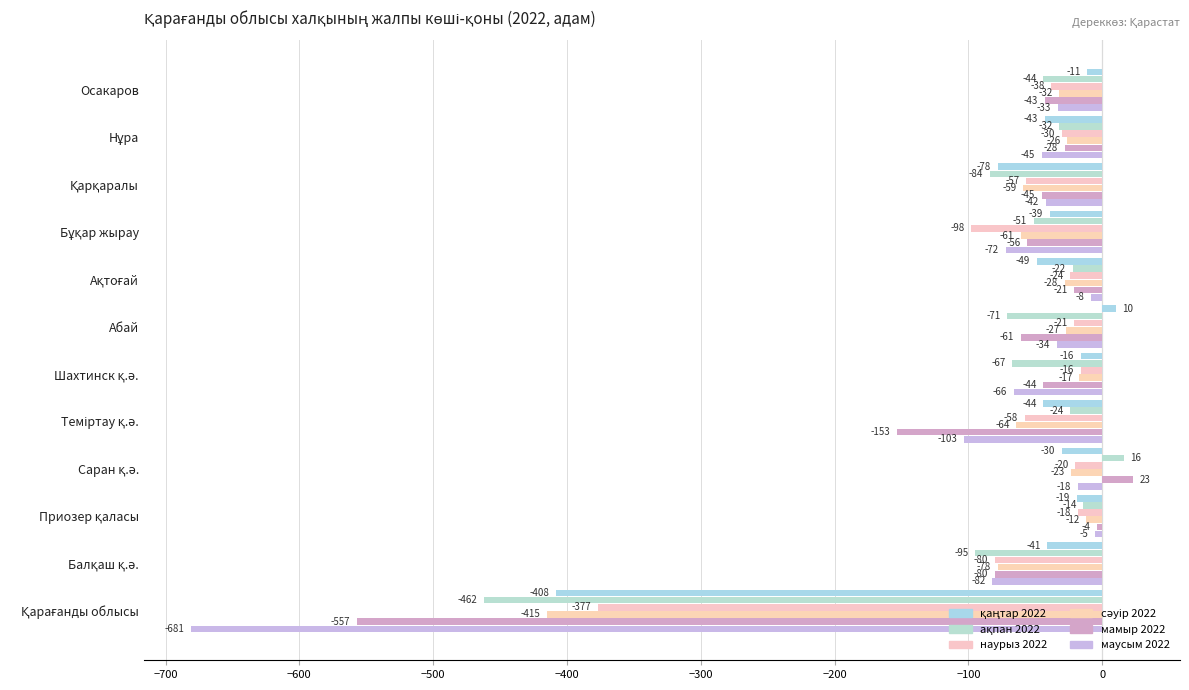

How many values in the маусым 2022 series are below -42?

6